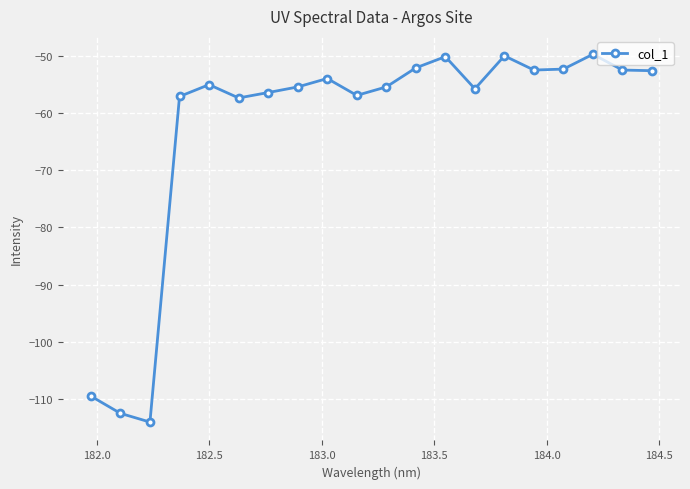

What is the average value?

-62.6